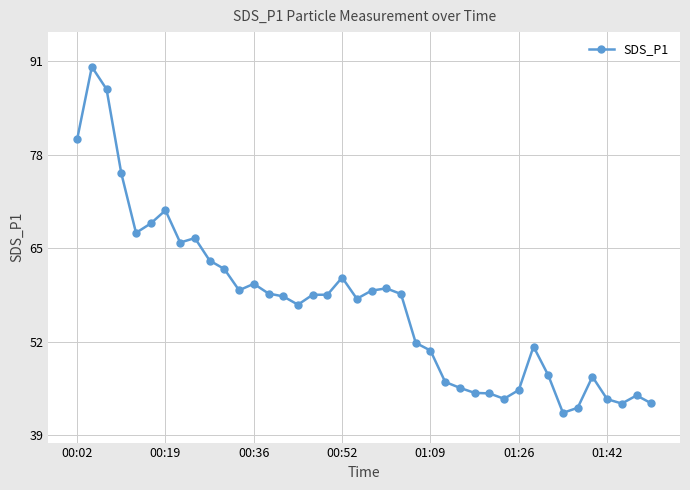

Count the number of categories in the chart.

40